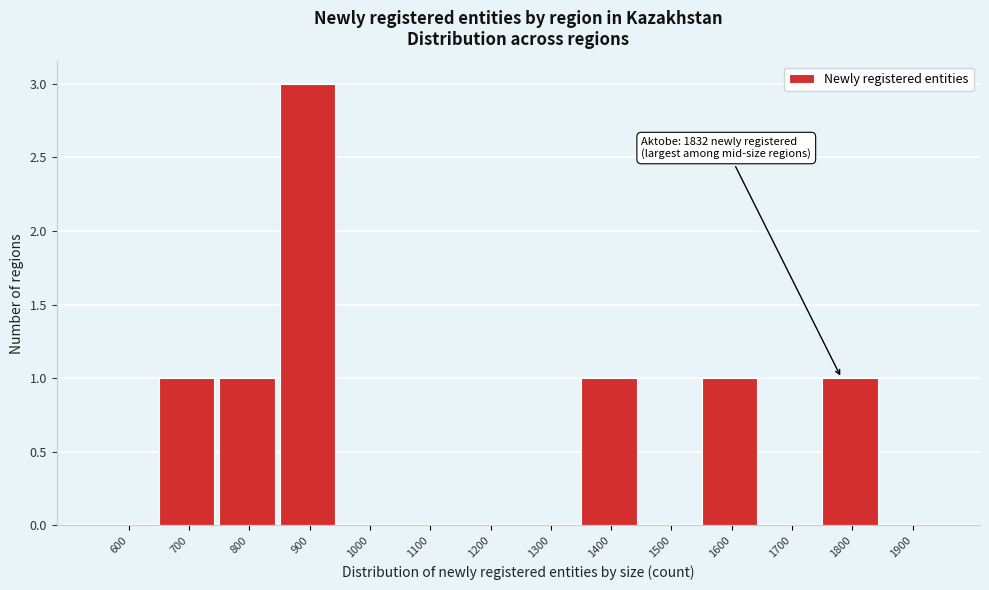

Reading left to right, what are all the values shown in this chart?

600=0	700=1	800=1	900=3	1000=0	1100=0	1200=0	1300=0	1400=1	1500=0	1600=1	1700=0	1800=1	1900=0